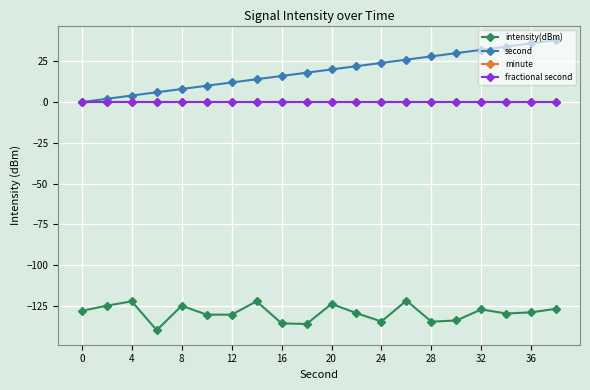

Does the chart have visible grid lines?

Yes